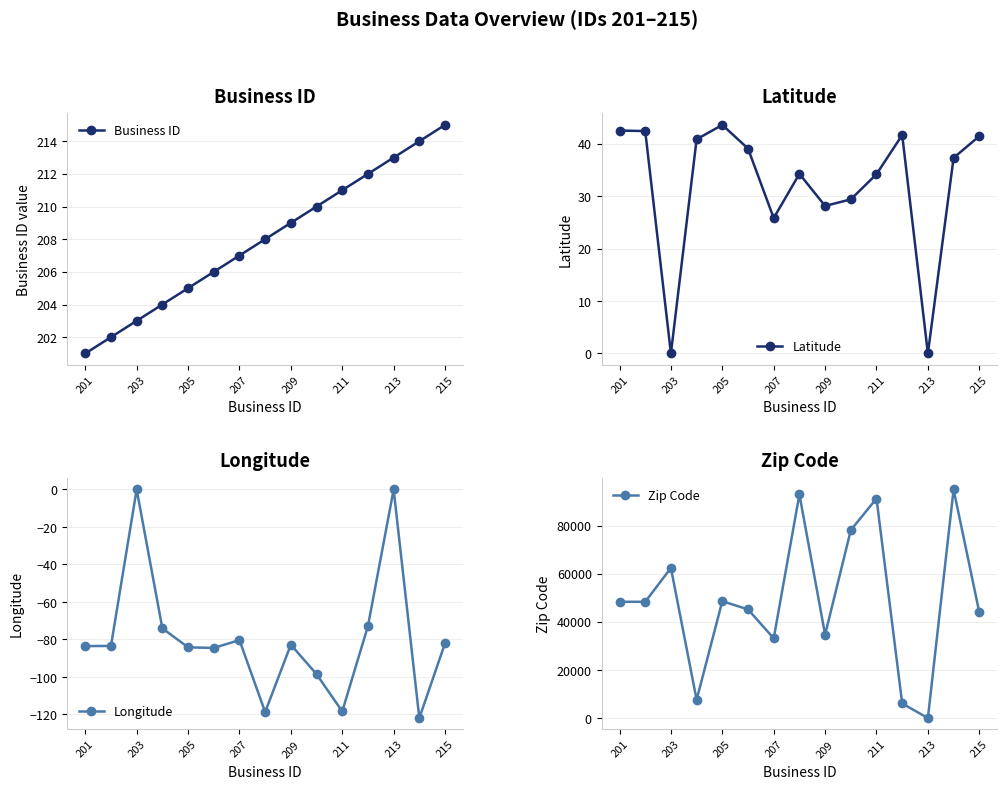

What is the greatest value displayed?

95110.0